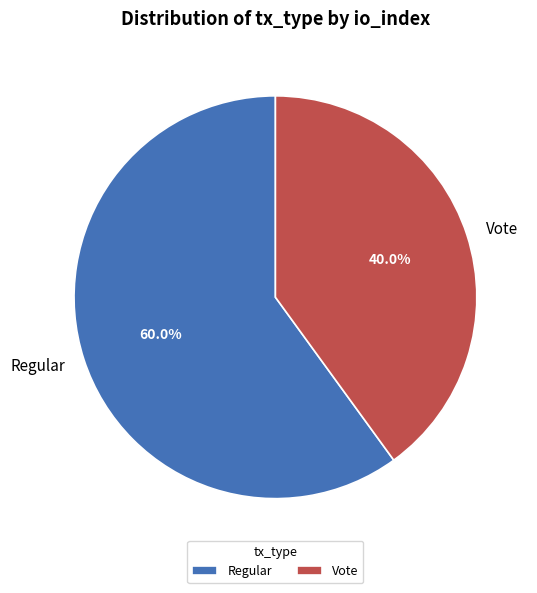

Is the sum of Vote and Regular greater than half?

Yes